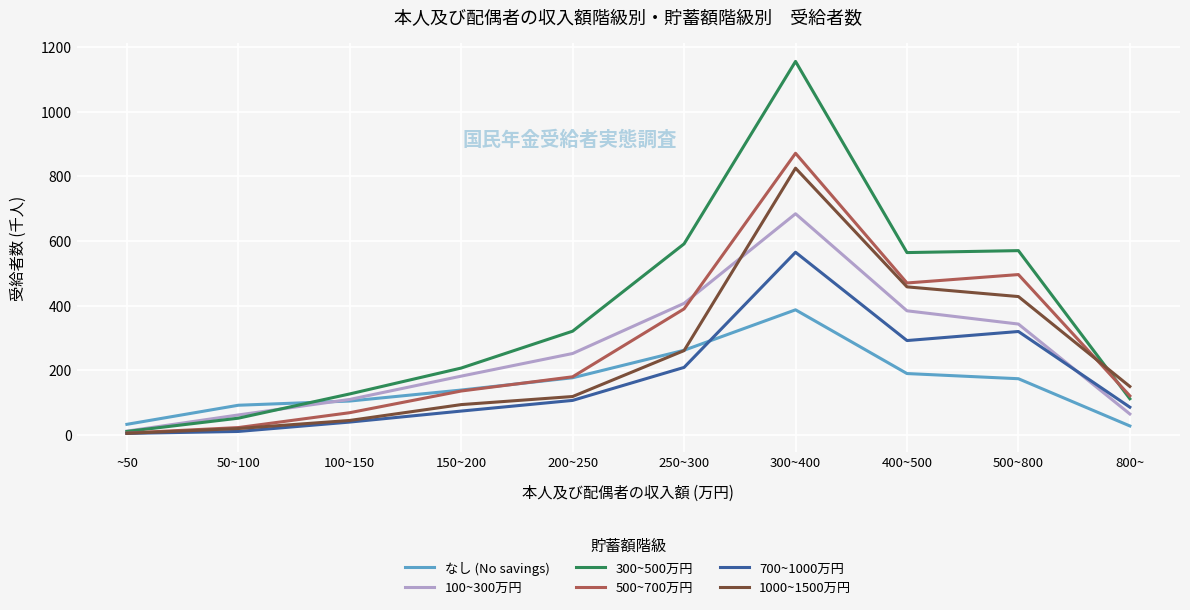

What value does the 300~500万円 series have at 150~200, to the nearest 100?

200